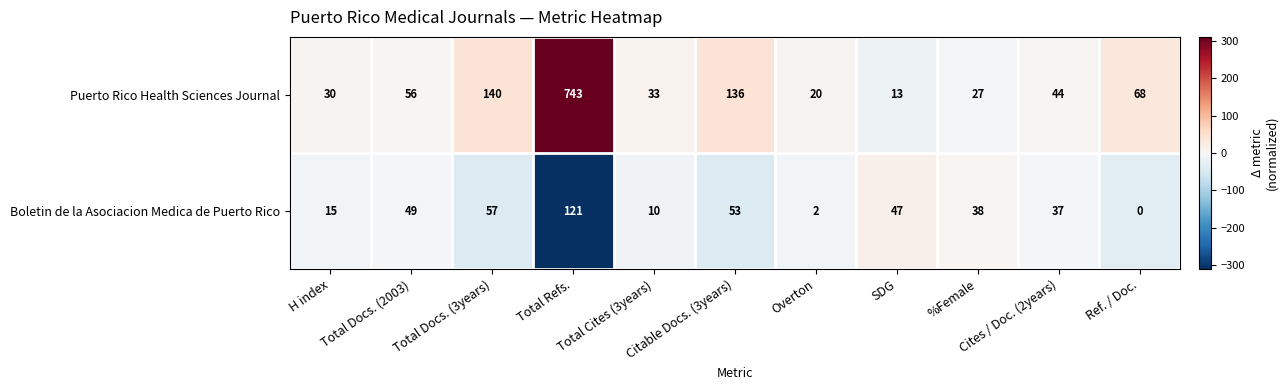

Which series has the largest range (max minus min)?

Puerto Rico Health Sciences Journal